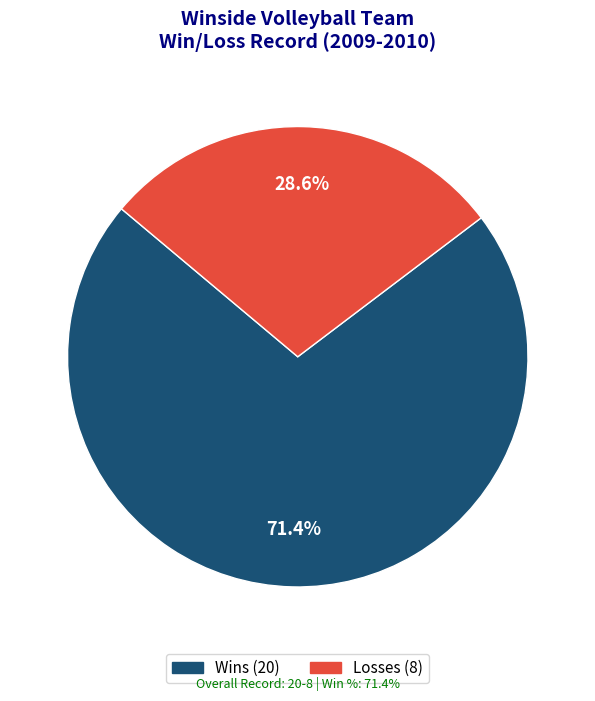

Does any single category account for the majority?

Yes